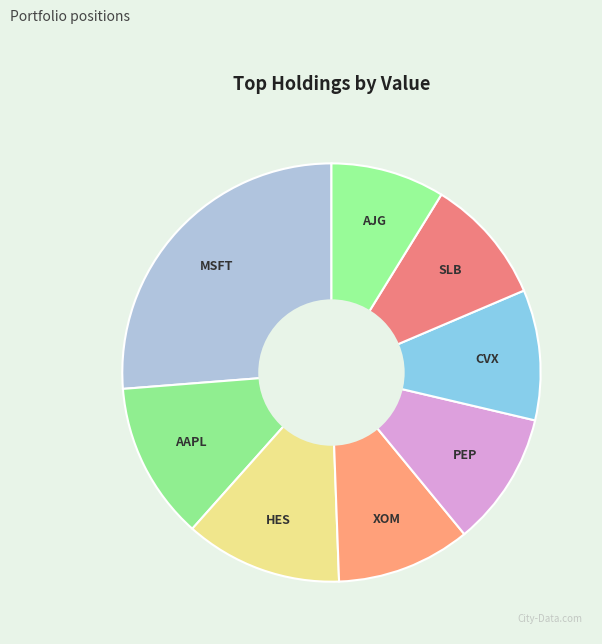

Does any single category account for the majority?

No